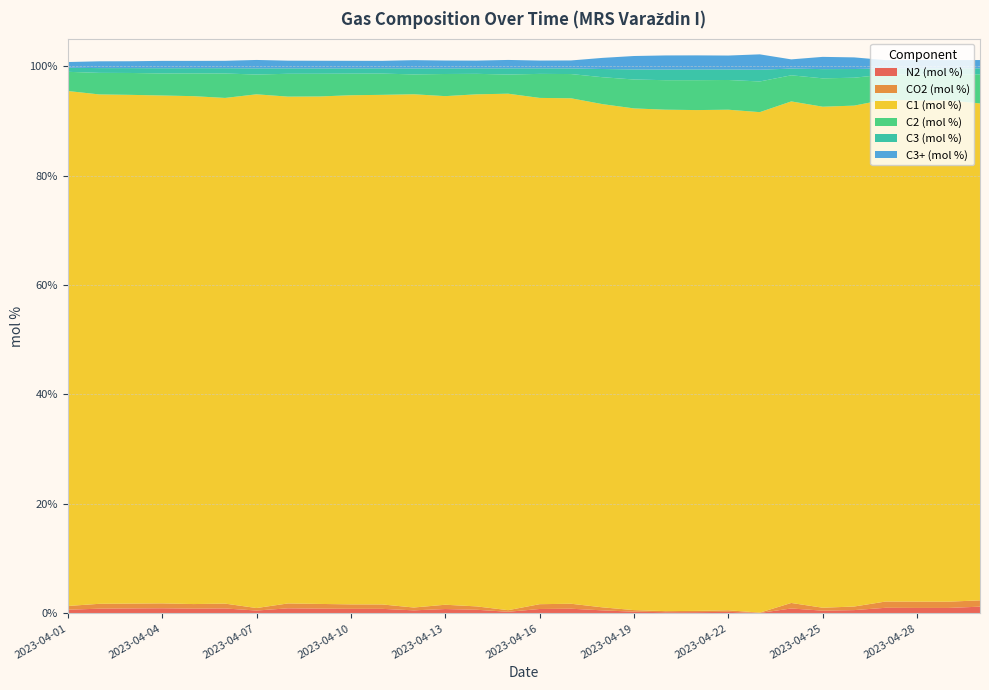

Reading left to right, transcribe all the data shown in this chart.

N2 (mol %): 2023-04-01=0.7	2023-04-02=0.9	2023-04-03=0.9	2023-04-04=0.9	2023-04-05=0.9	2023-04-06=0.9	2023-04-07=0.5	2023-04-08=0.9	2023-04-09=0.9	2023-04-10=0.8	2023-04-11=0.8	2023-04-12=0.6	2023-04-13=0.8	2023-04-14=0.7	2023-04-15=0.3	2023-04-16=0.8	2023-04-17=0.9	2023-04-18=0.6	2023-04-19=0.3	2023-04-20=0.2	2023-04-21=0.2	2023-04-22=0.3	2023-04-23=0.1	2023-04-24=0.9	2023-04-25=0.5	2023-04-26=0.6	2023-04-27=1.0	2023-04-28=1.0	2023-04-29=1.0	2023-04-30=1.2
CO2 (mol %): 2023-04-01=0.7	2023-04-02=0.9	2023-04-03=0.9	2023-04-04=0.9	2023-04-05=0.8	2023-04-06=0.9	2023-04-07=0.5	2023-04-08=0.9	2023-04-09=0.9	2023-04-10=0.8	2023-04-11=0.8	2023-04-12=0.5	2023-04-13=0.8	2023-04-14=0.6	2023-04-15=0.3	2023-04-16=0.9	2023-04-17=0.9	2023-04-18=0.5	2023-04-19=0.3	2023-04-20=0.2	2023-04-21=0.2	2023-04-22=0.3	2023-04-23=0.1	2023-04-24=1.0	2023-04-25=0.5	2023-04-26=0.7	2023-04-27=1.1	2023-04-28=1.2	2023-04-29=1.1	2023-04-30=1.1
C1 (mol %): 2023-04-01=94.1	2023-04-02=93.1	2023-04-03=93.0	2023-04-04=92.8	2023-04-05=92.8	2023-04-06=92.4	2023-04-07=93.9	2023-04-08=92.6	2023-04-09=92.7	2023-04-10=93.0	2023-04-11=93.1	2023-04-12=93.8	2023-04-13=92.9	2023-04-14=93.6	2023-04-15=94.4	2023-04-16=92.5	2023-04-17=92.4	2023-04-18=91.9	2023-04-19=91.7	2023-04-20=91.6	2023-04-21=91.5	2023-04-22=91.5	2023-04-23=91.4	2023-04-24=91.6	2023-04-25=91.5	2023-04-26=91.5	2023-04-27=91.7	2023-04-28=91.6	2023-04-29=91.6	2023-04-30=90.8
C2 (mol %): 2023-04-01=3.5	2023-04-02=3.9	2023-04-03=4.0	2023-04-04=4.0	2023-04-05=4.2	2023-04-06=4.5	2023-04-07=3.6	2023-04-08=4.2	2023-04-09=4.2	2023-04-10=3.9	2023-04-11=3.9	2023-04-12=3.6	2023-04-13=4.0	2023-04-14=3.7	2023-04-15=3.5	2023-04-16=4.4	2023-04-17=4.4	2023-04-18=4.9	2023-04-19=5.3	2023-04-20=5.4	2023-04-21=5.5	2023-04-22=5.4	2023-04-23=5.6	2023-04-24=4.8	2023-04-25=5.2	2023-04-26=5.1	2023-04-27=4.6	2023-04-28=4.8	2023-04-29=4.7	2023-04-30=5.3
C3 (mol %): 2023-04-01=0.7	2023-04-02=0.9	2023-04-03=0.9	2023-04-04=1.0	2023-04-05=0.9	2023-04-06=1.0	2023-04-07=1.1	2023-04-08=1.0	2023-04-09=1.0	2023-04-10=1.0	2023-04-11=1.0	2023-04-12=1.1	2023-04-13=1.0	2023-04-14=1.0	2023-04-15=1.1	2023-04-16=1.0	2023-04-17=1.0	2023-04-18=1.5	2023-04-19=1.8	2023-04-20=1.9	2023-04-21=2.0	2023-04-22=1.9	2023-04-23=2.1	2023-04-24=1.2	2023-04-25=1.7	2023-04-26=1.6	2023-04-27=1.1	2023-04-28=1.1	2023-04-29=1.1	2023-04-30=1.1
C3+ (mol %): 2023-04-01=1.0	2023-04-02=1.2	2023-04-03=1.3	2023-04-04=1.3	2023-04-05=1.3	2023-04-06=1.4	2023-04-07=1.5	2023-04-08=1.4	2023-04-09=1.4	2023-04-10=1.4	2023-04-11=1.4	2023-04-12=1.5	2023-04-13=1.4	2023-04-14=1.4	2023-04-15=1.5	2023-04-16=1.4	2023-04-17=1.5	2023-04-18=2.0	2023-04-19=2.5	2023-04-20=2.6	2023-04-21=2.6	2023-04-22=2.5	2023-04-23=2.8	2023-04-24=1.7	2023-04-25=2.2	2023-04-26=2.1	2023-04-27=1.5	2023-04-28=1.5	2023-04-29=1.5	2023-04-30=1.5